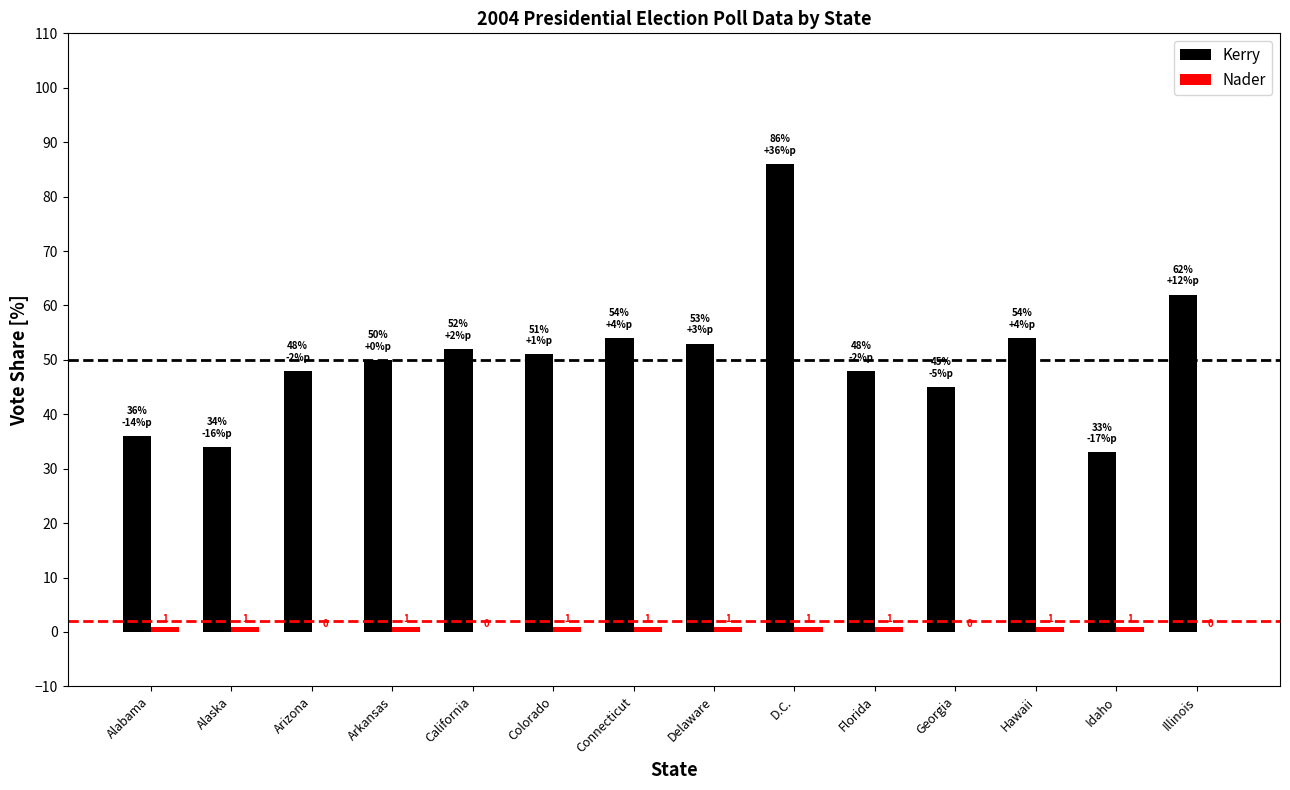

What is the sum of the Kerry values at Alabama and Connecticut?

90